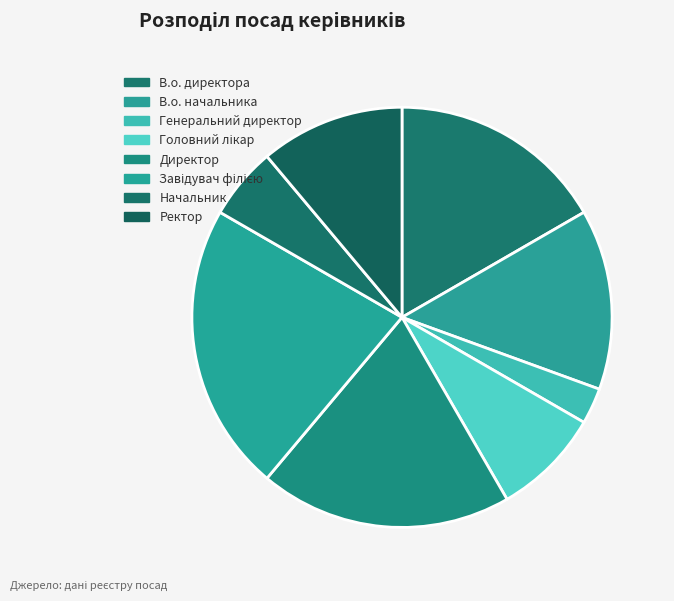

Is the sum of Головний лікар and Начальник greater than half?

No